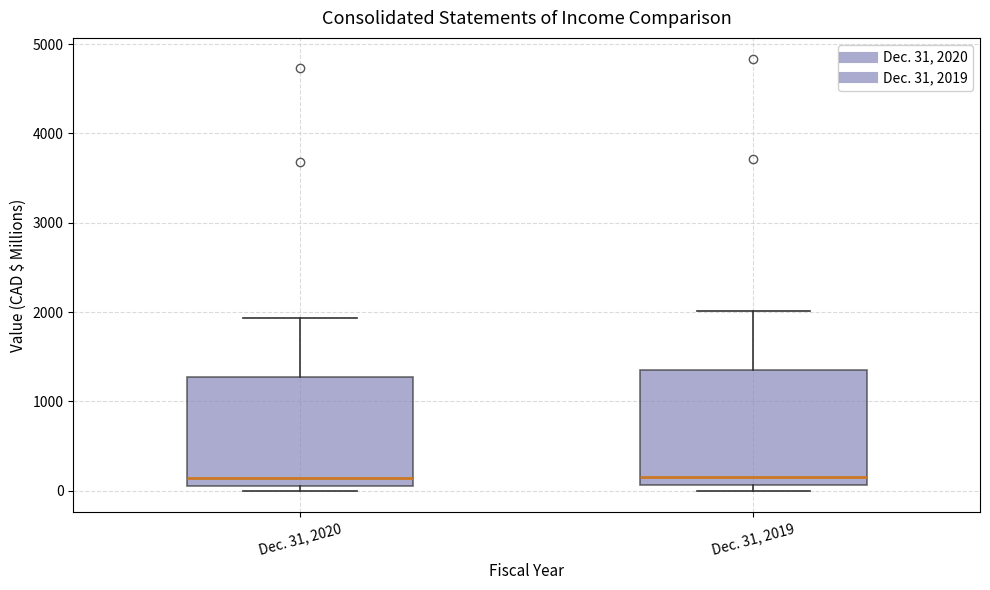

Where is the lower edge of the box for Dec. 31, 2020 on the y-axis? The values are not printed on the chart, so give them approximately, as read against the axis.

100